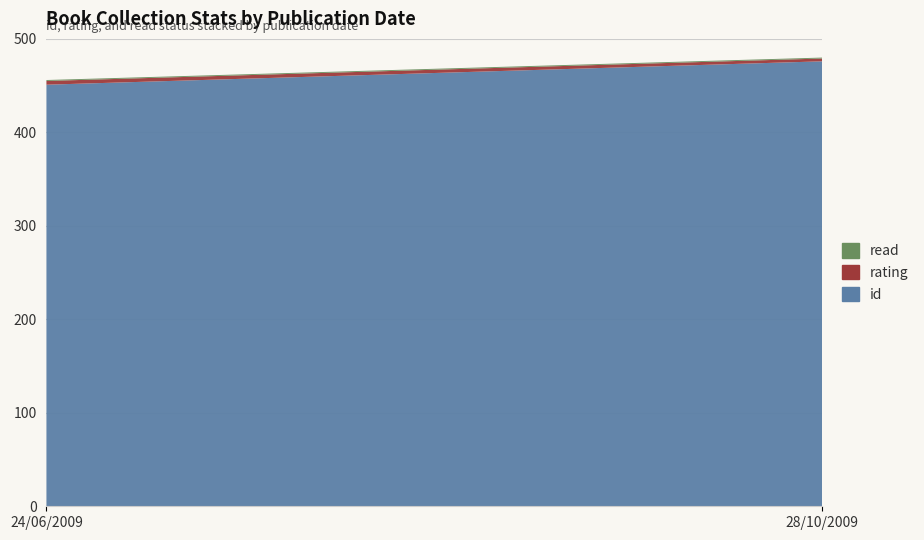

Reading left to right, what are all the values shown in this chart?

id: 24/06/2009=451	28/10/2009=476
rating: 24/06/2009=4	28/10/2009=3
read: 24/06/2009=1	28/10/2009=1